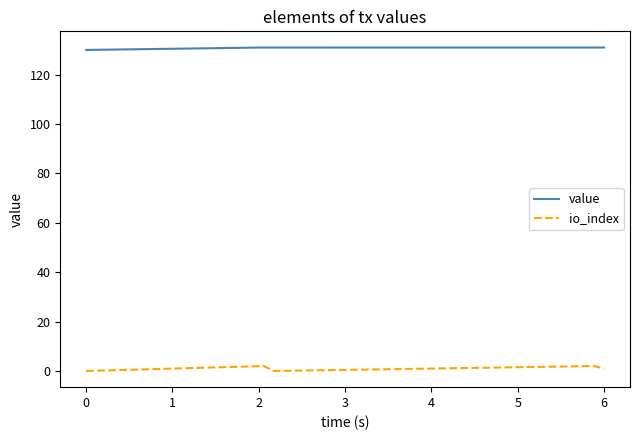

True or false: io_index and value intersect in this chart.

False